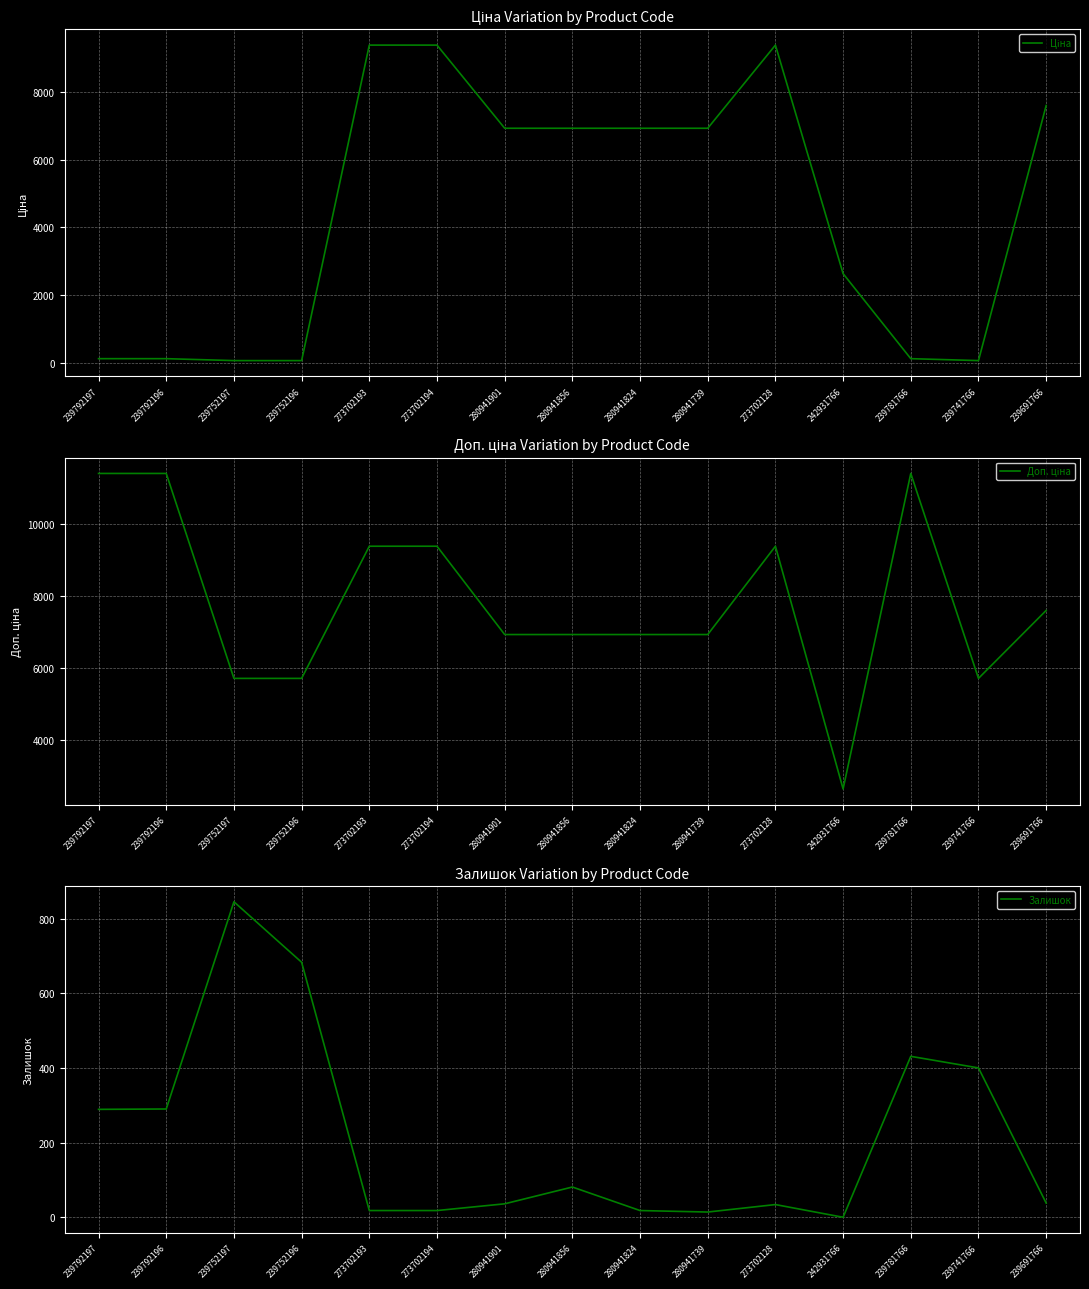

The Ціна series shows 6925.7 at 280941901. True or false?

True